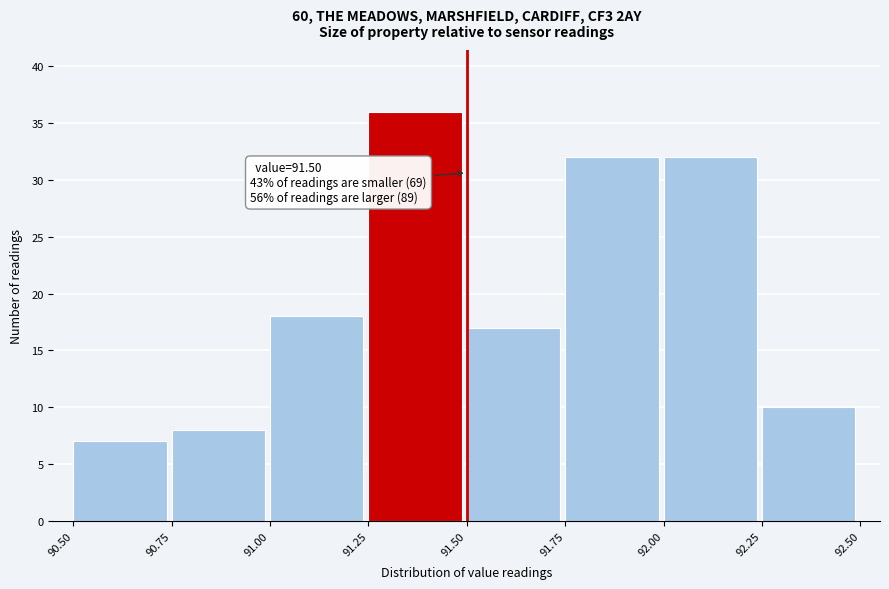

Over which range of the x-axis is the bar tallest?

91.25 to 91.50